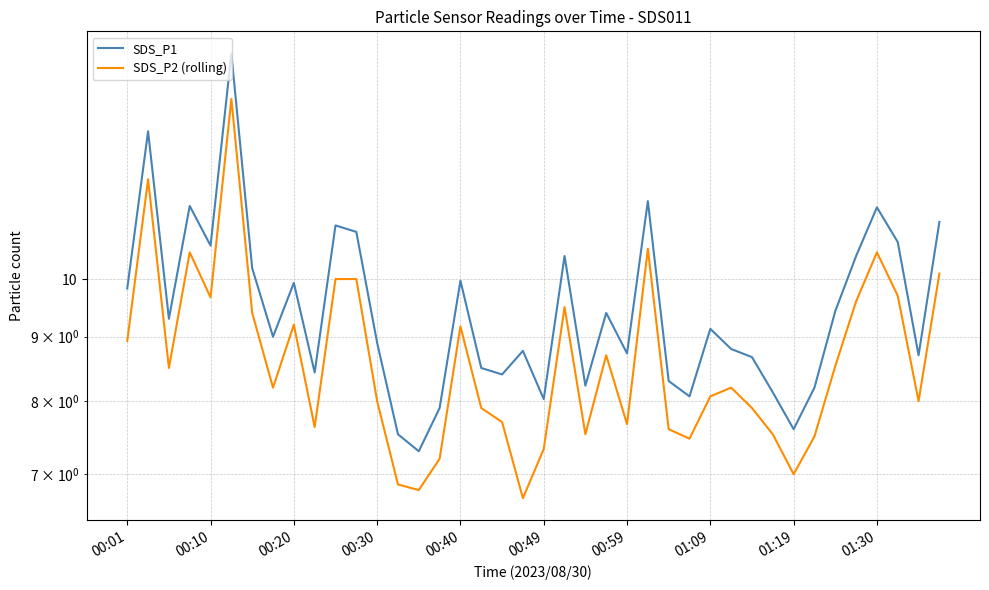

True or false: SDS_P1 and SDS_P2 (rolling) cross at least once.

False